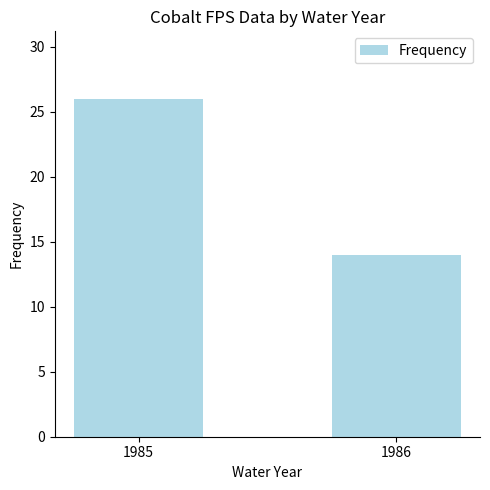

Which category has the highest value across all series?

1985